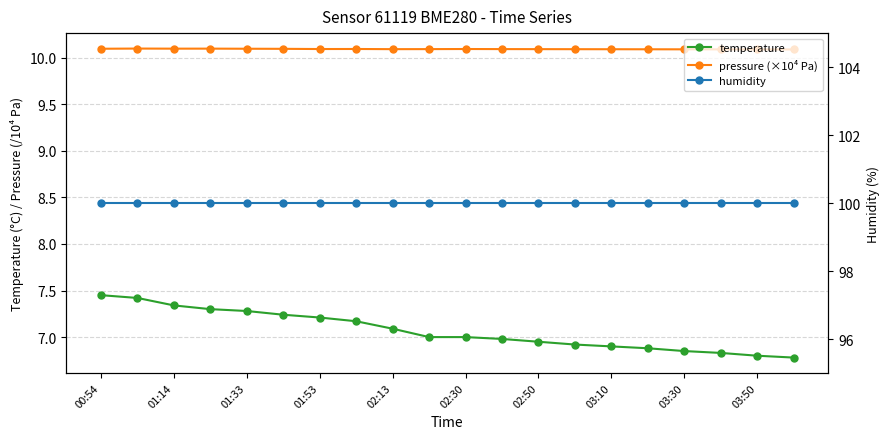

What is the sum of all pressure (×10⁴ Pa) values?

201.8